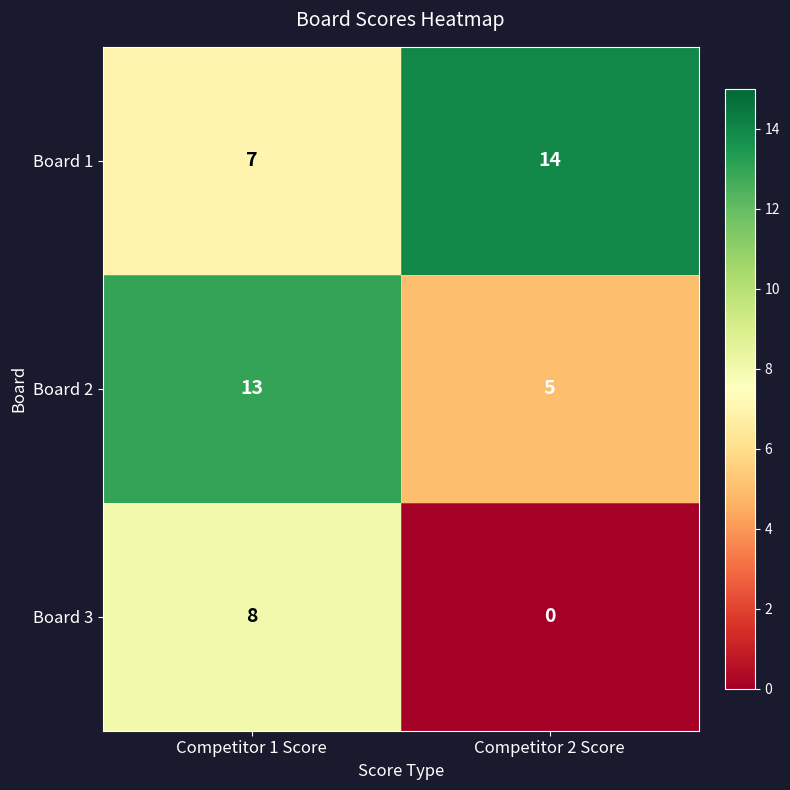

Which series has the largest total across all categories?

Board 1